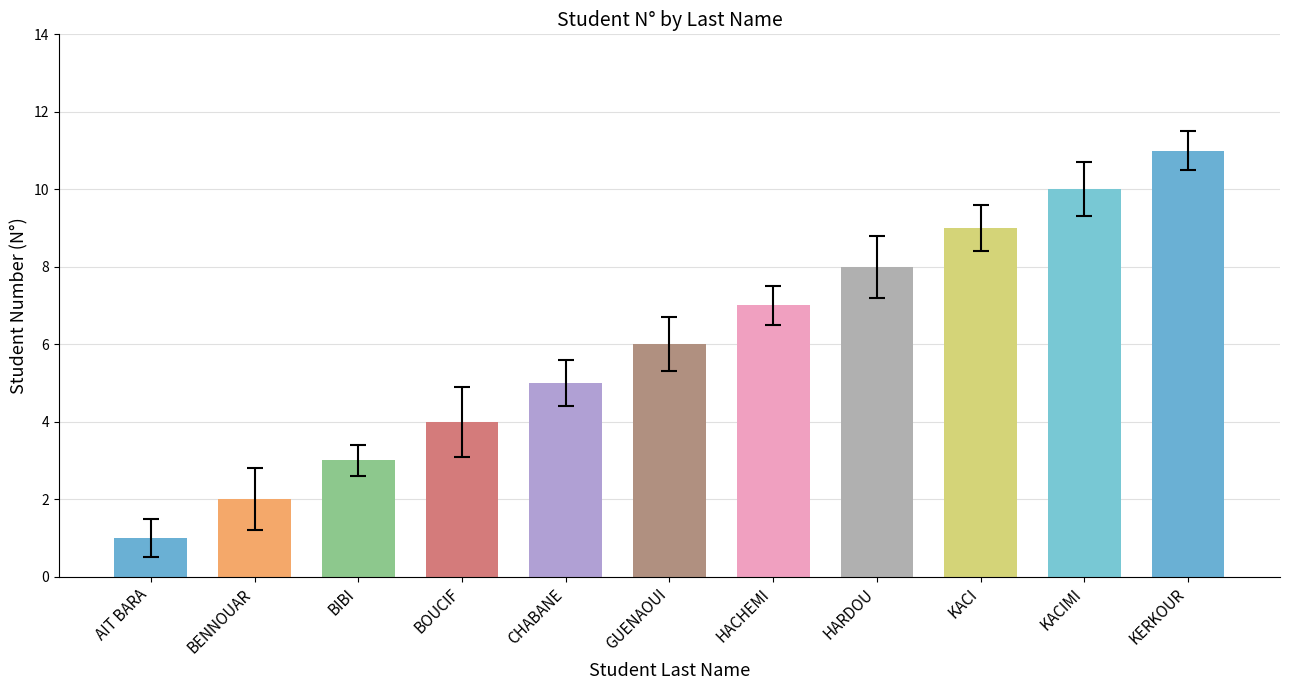

Rank the categories by value from highest to lowest.

KERKOUR, KACIMI, KACI, HARDOU, HACHEMI, GUENAOUI, CHABANE, BOUCIF, BIBI, BENNOUAR, AIT BARA